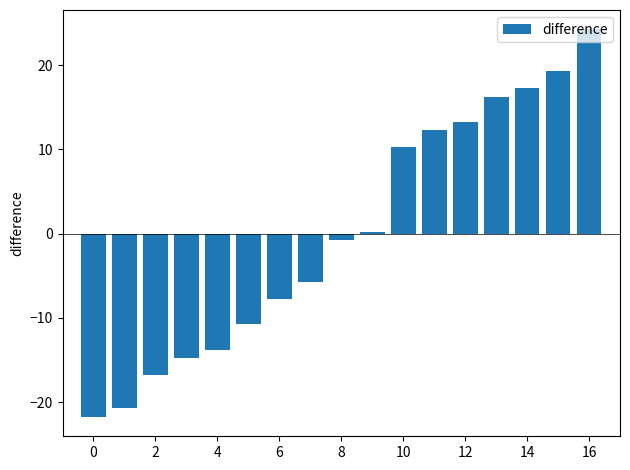

What is the minimum value shown in the chart?

-21.8